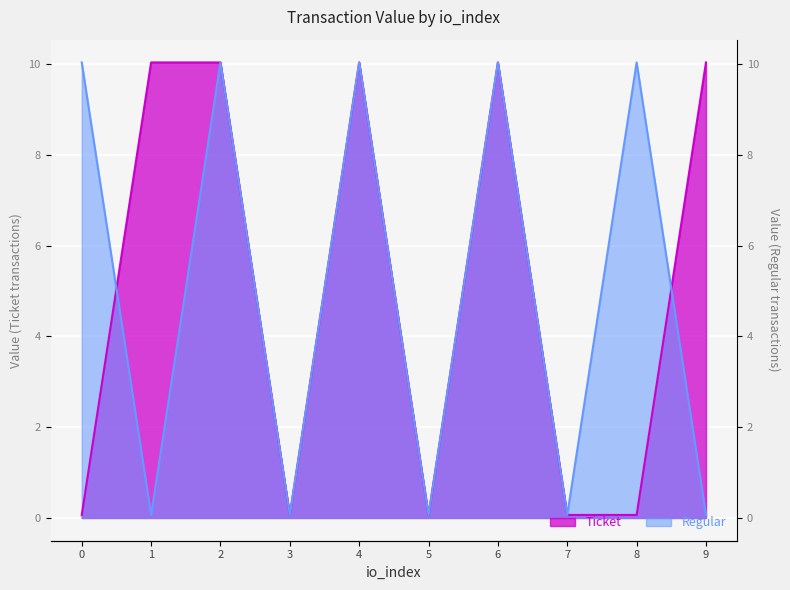

What is the sum of all Ticket values?

50.5